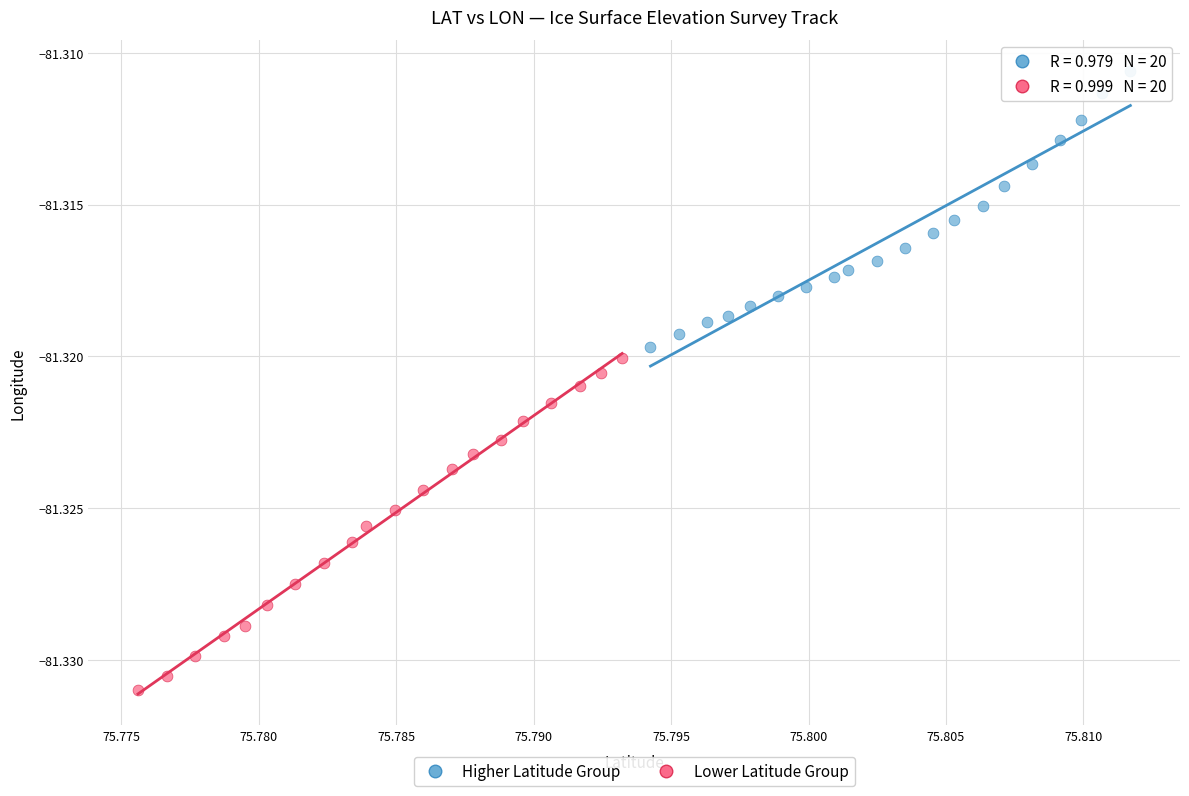

Which series reaches the maximum Y coordinate?

Higher Latitude Group